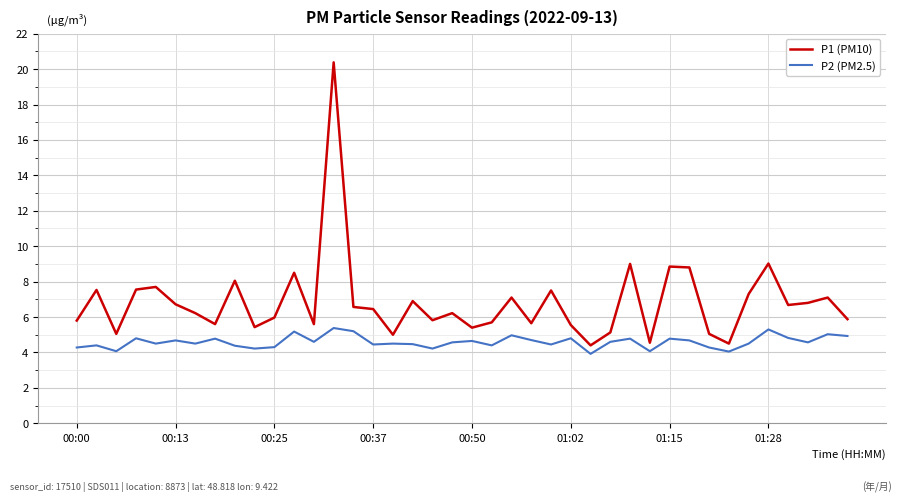

List the series in order of their peak value, lowest first.

P2 (PM2.5), P1 (PM10)